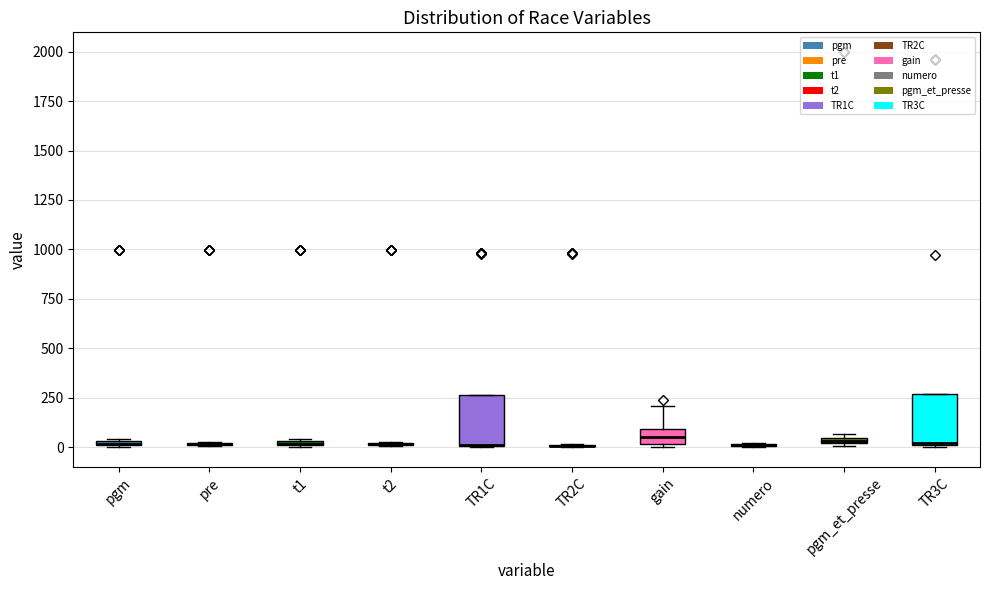

Where is the upper edge of the box for pgm_et_presse on the y-axis? The values are not printed on the chart, so give them approximately, as read against the axis.

50